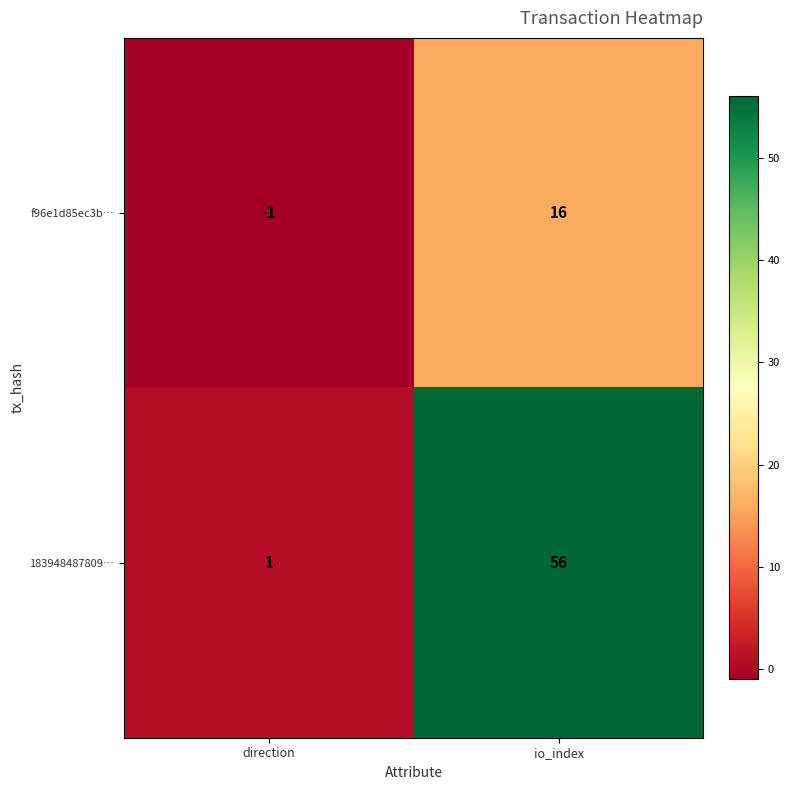

What is the sum of all f96e1d85ec3b… values?

15